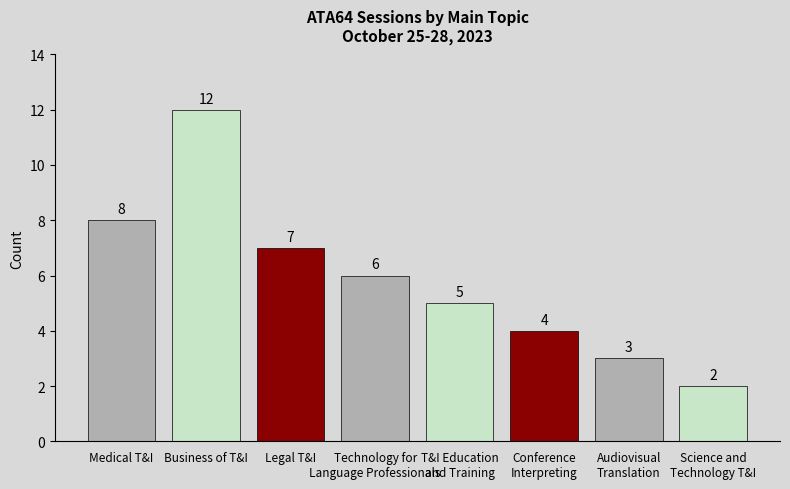

Are the bars horizontal?

No